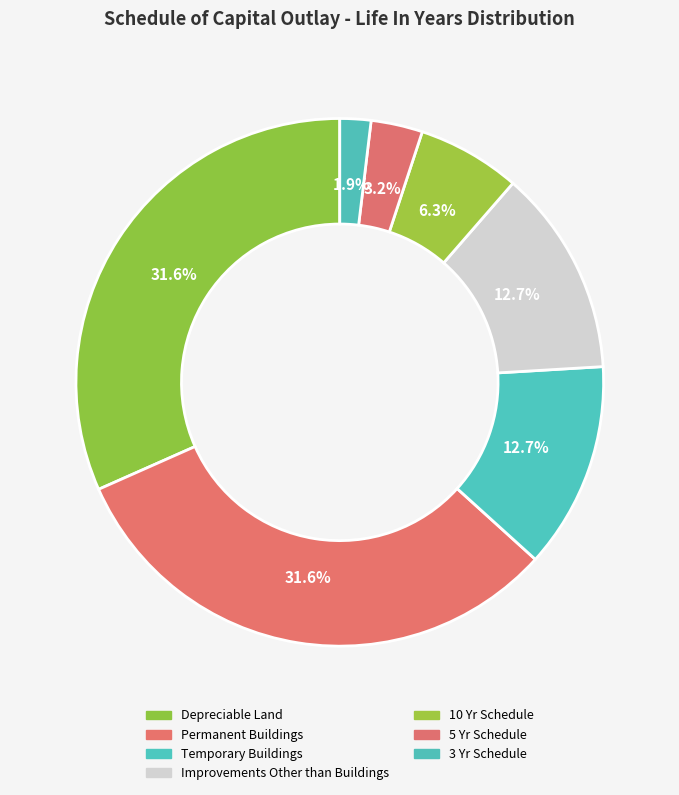

How many segments does this pie chart have?

7